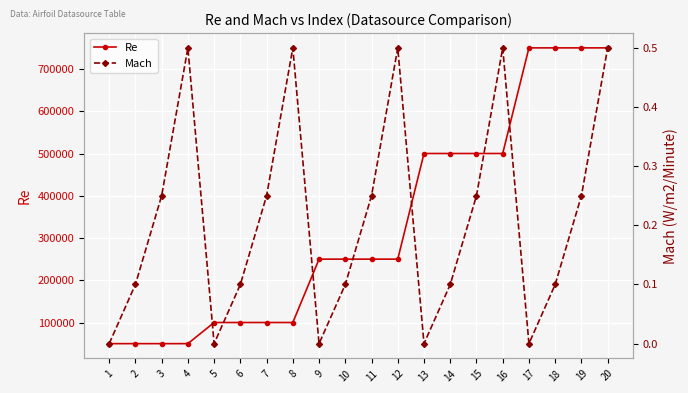

The Mach series shows 0.3 at 1. True or false?

False